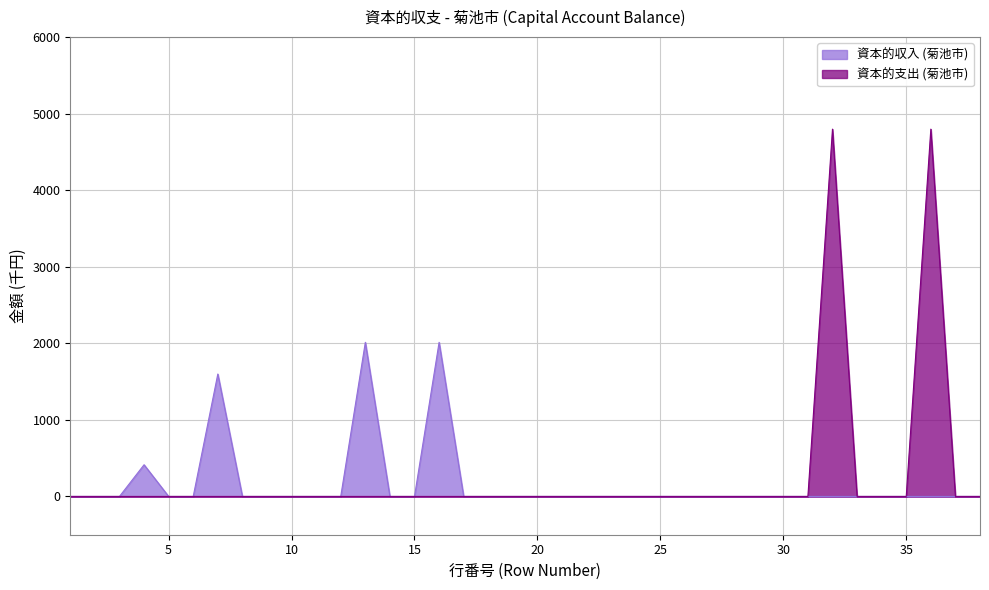

Which series has the widest spread of values?

資本的支出 (菊池市)